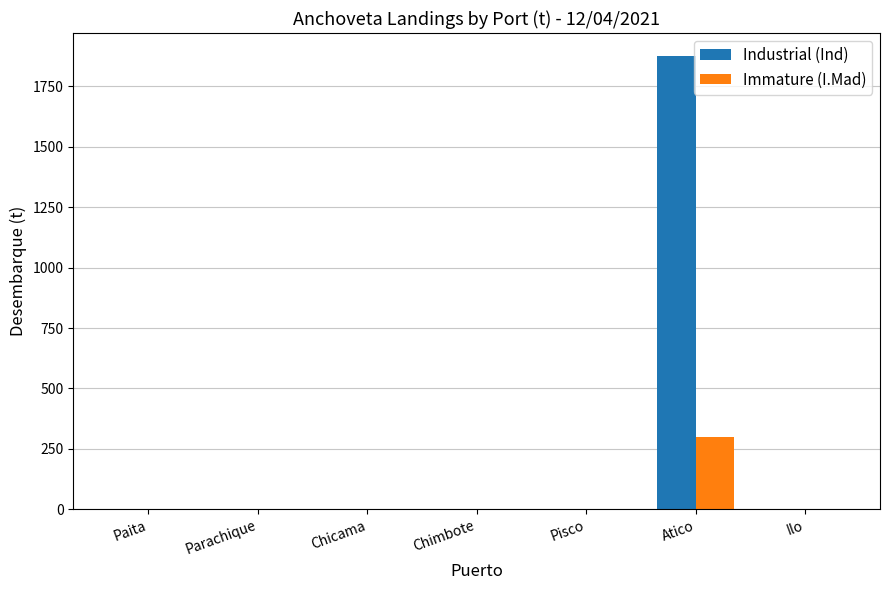

Are the bars horizontal?

No